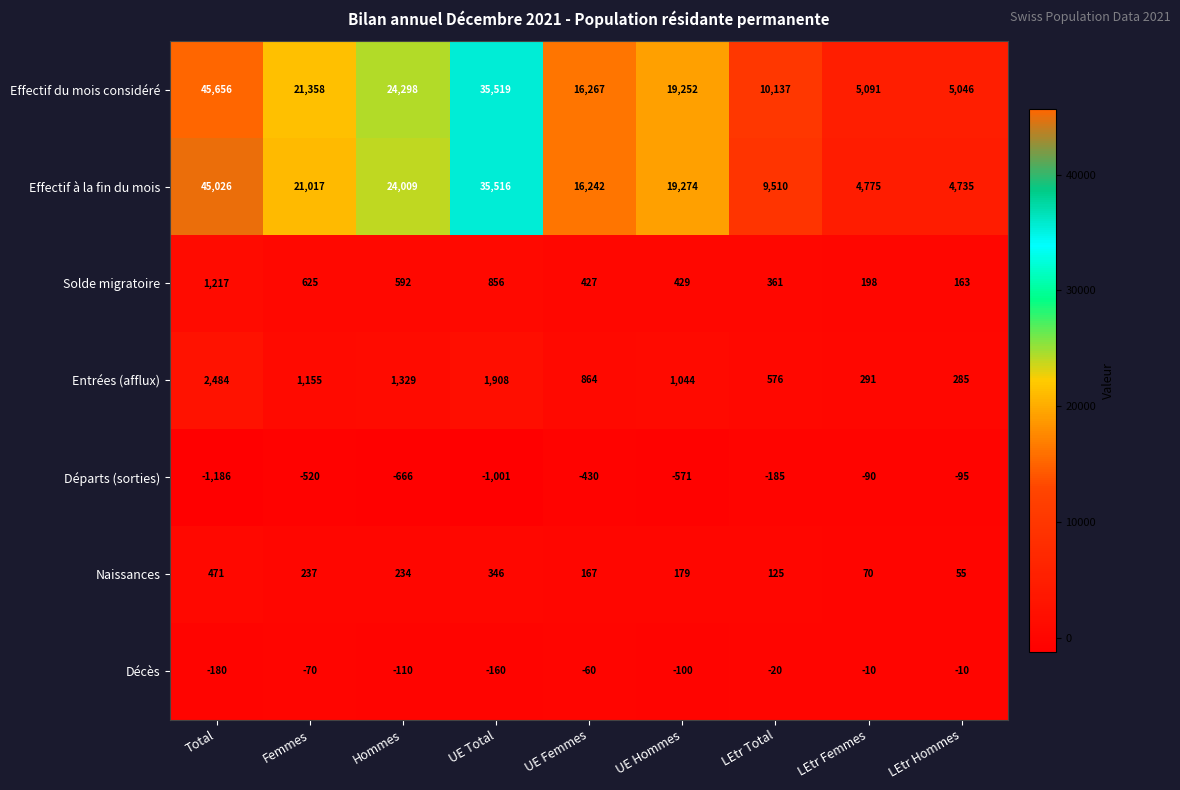

The value of Solde migratoire at LEtr Femmes is 294. True or false?

False